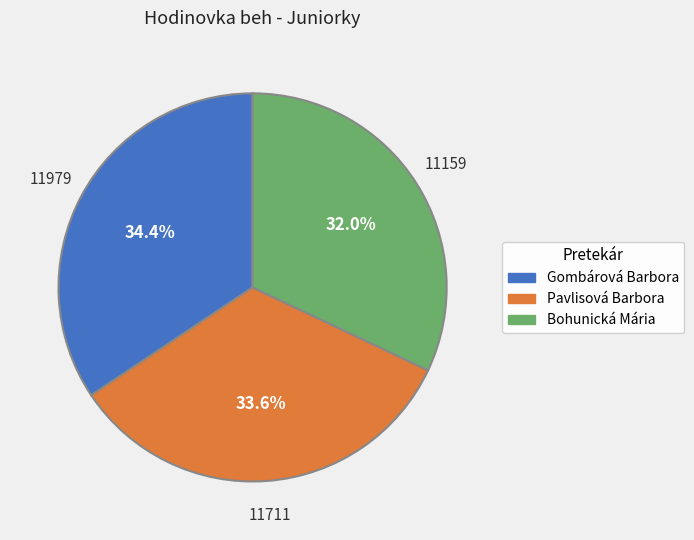

What percentage is the Bohunická Mária slice, to the nearest percent?

32%